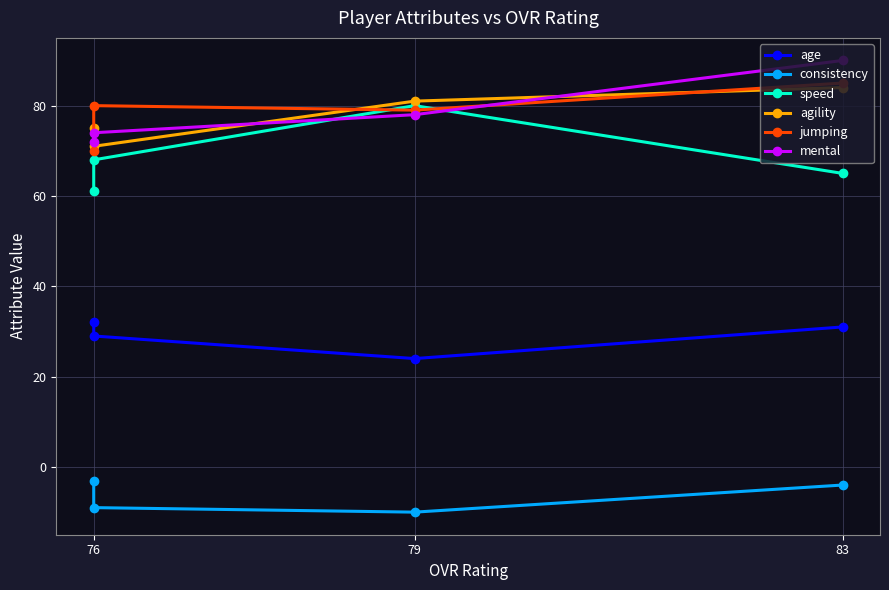

Count the age values in the range 29 to 32.

3